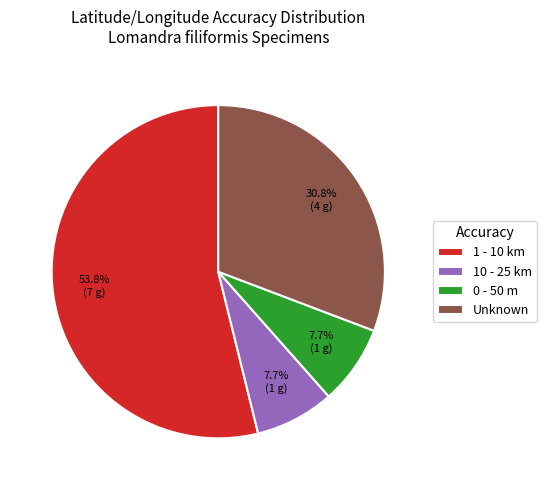

Approximately how many times larger is the value at Unknown compared to 0 - 50 m?

4.0